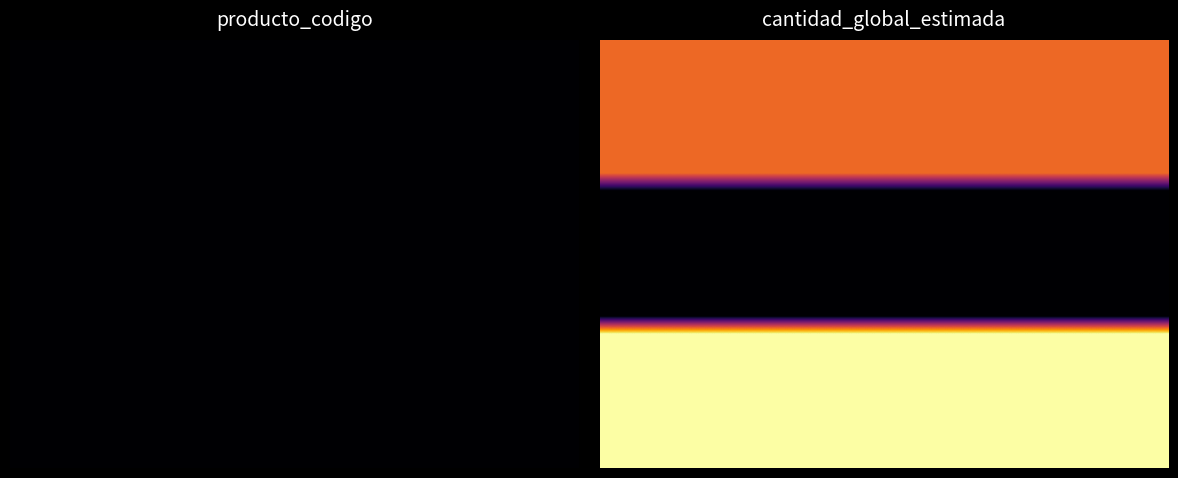

Between 2 and 4, which is larger?

2